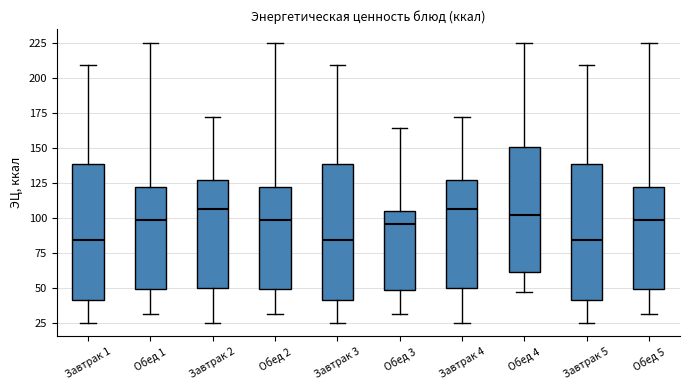

Reading left to right, read every box against the y-axis: the position of its median line, the range the box covers, and the ends of its whiskers. The values are not printed on the chart, so give them approximately, as read against the axis.

Завтрак 1: median 85, box 40 to 140, whiskers 25 to 210
Обед 1: median 100, box 50 to 120, whiskers 30 to 225
Завтрак 2: median 105, box 50 to 130, whiskers 25 to 170
Обед 2: median 100, box 50 to 120, whiskers 30 to 225
Завтрак 3: median 85, box 40 to 140, whiskers 25 to 210
Обед 3: median 95, box 50 to 105, whiskers 30 to 165
Завтрак 4: median 105, box 50 to 130, whiskers 25 to 170
Обед 4: median 100, box 60 to 150, whiskers 45 to 225
Завтрак 5: median 85, box 40 to 140, whiskers 25 to 210
Обед 5: median 100, box 50 to 120, whiskers 30 to 225